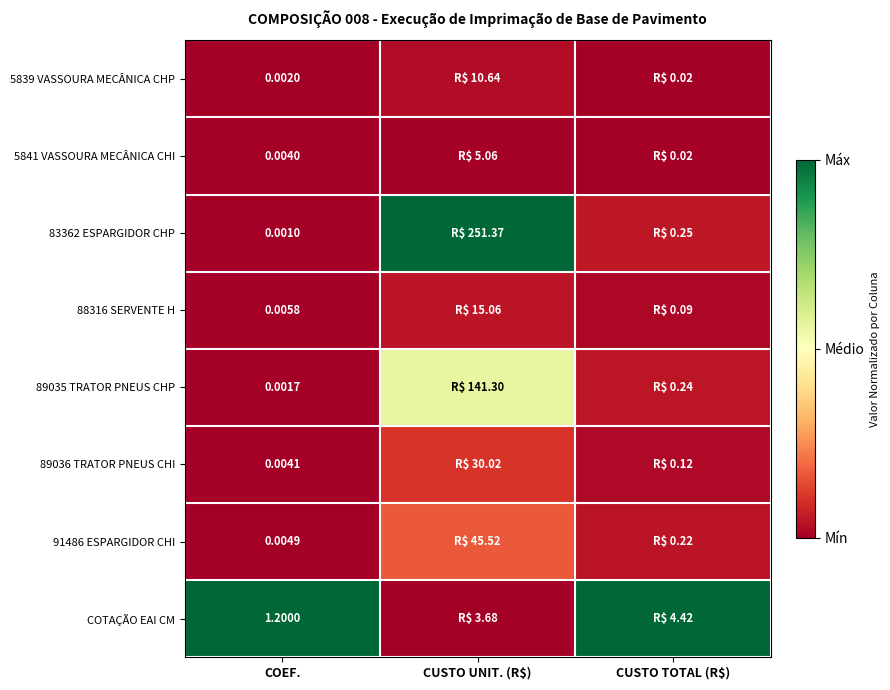

At which label does 89035 TRATOR PNEUS CHP reach its peak?

CUSTO UNIT. (R$)